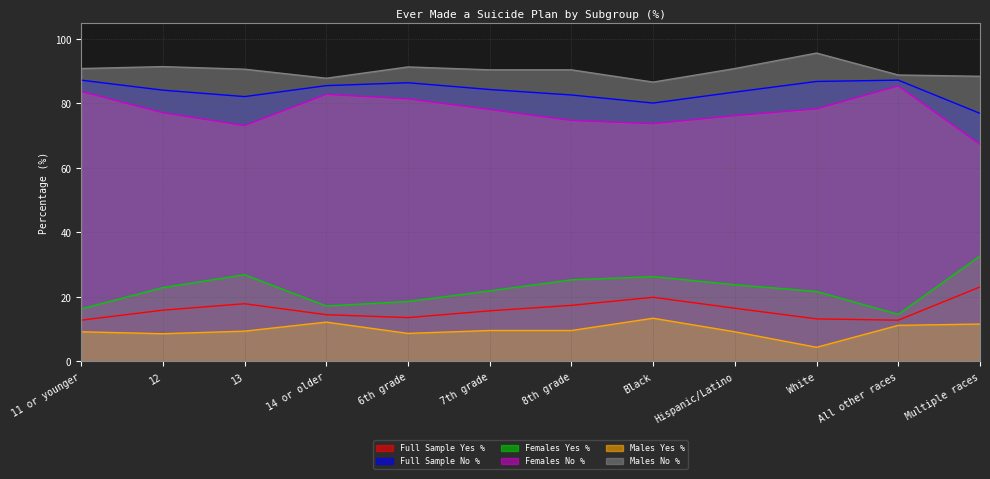

What is the spread (max minus min) of values at Black?

73.2